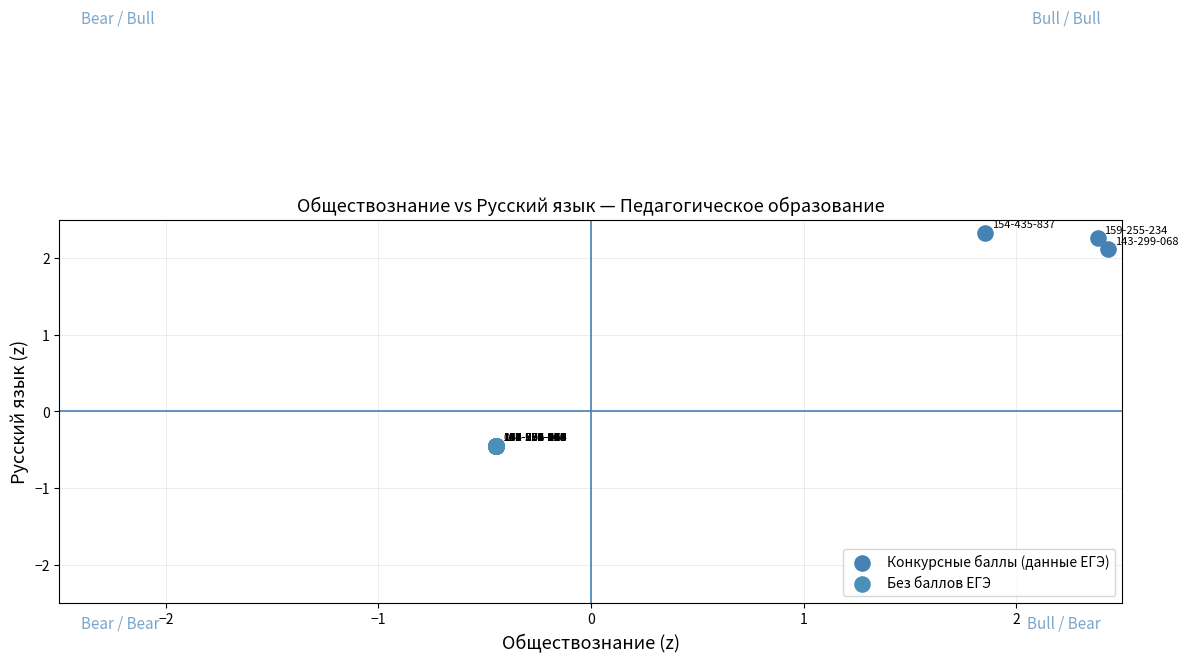

Which series contains the highest Y value?

Конкурсные баллы (данные ЕГЭ)